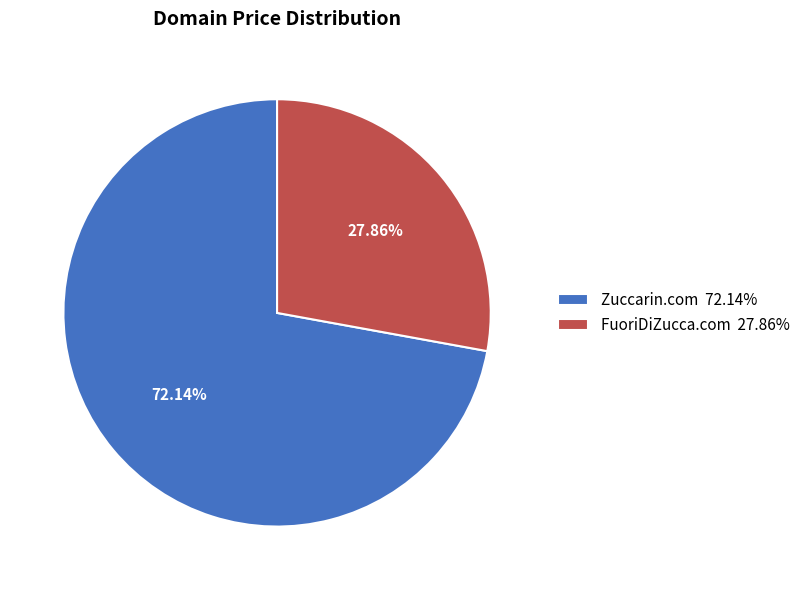

Approximately how many times larger is the value at FuoriDiZucca.com compared to Zuccarin.com?

0.4